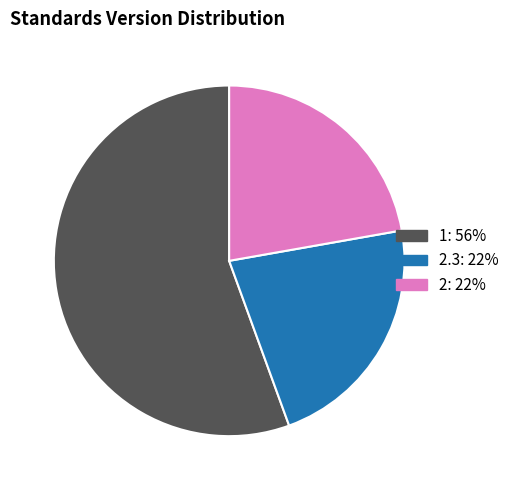

Does any single category account for the majority?

Yes